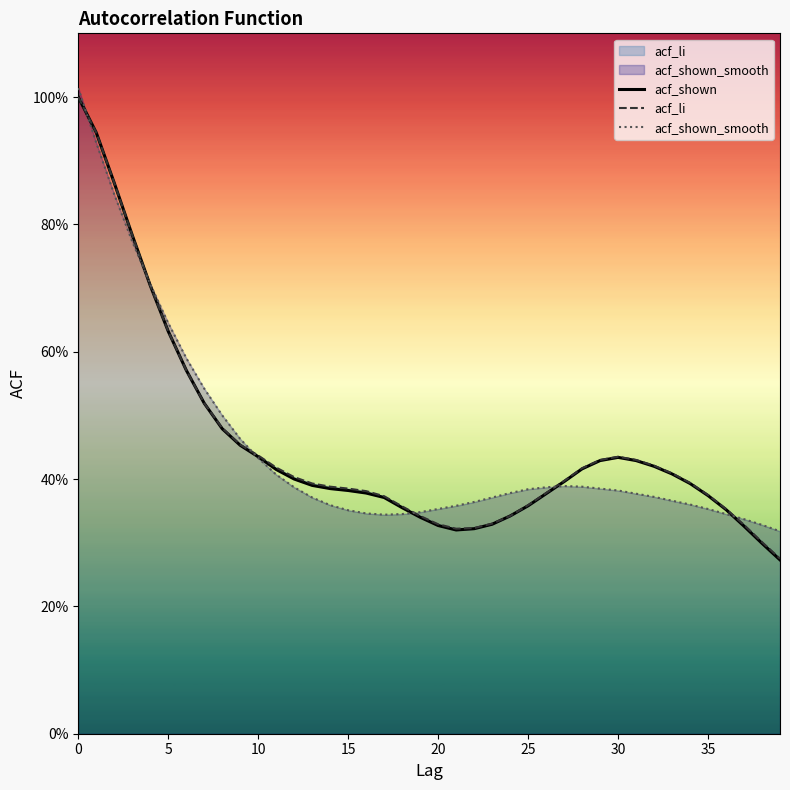

At 29, list the series in order from largest to smallest.

acf_li, acf_shown, acf_shown_smooth